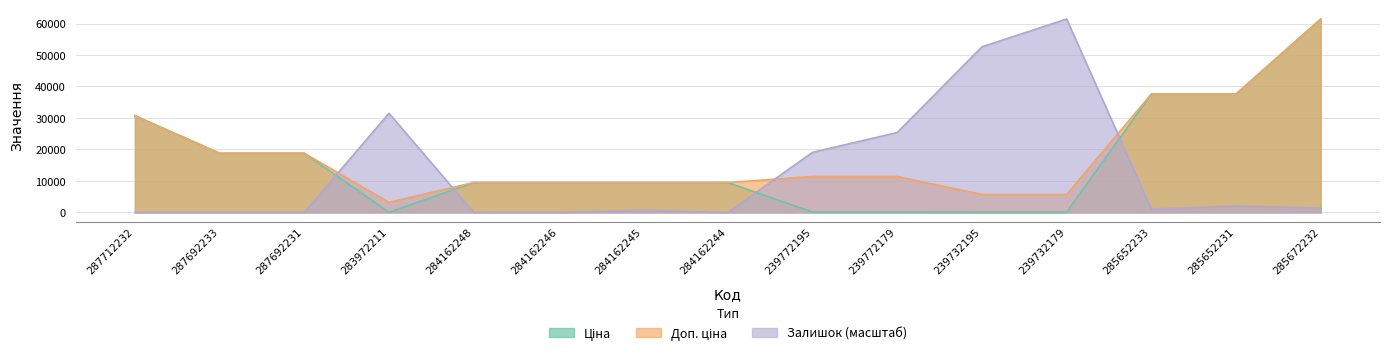

Which series has the widest spread of values?

Залишок